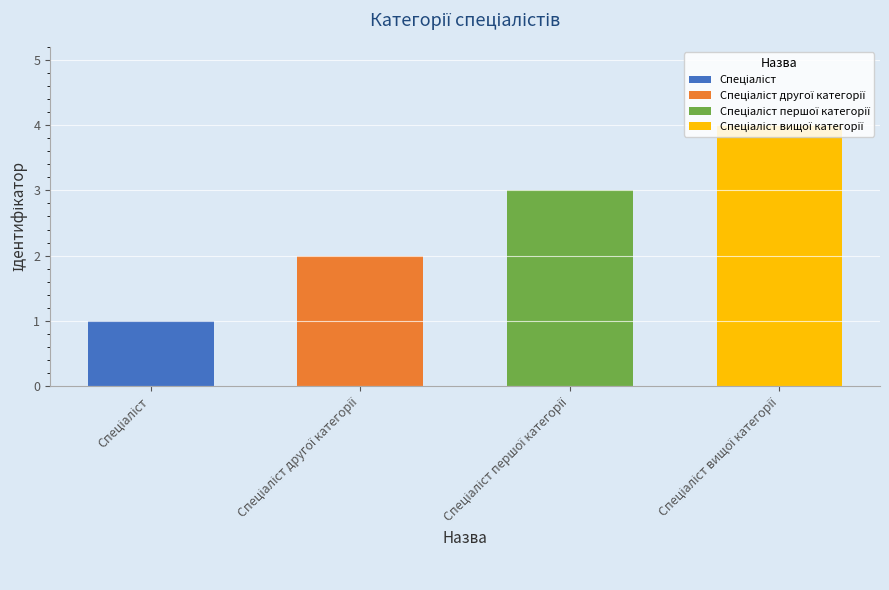

True or false: the data shows 3 at Спеціаліст першої категорії.

True